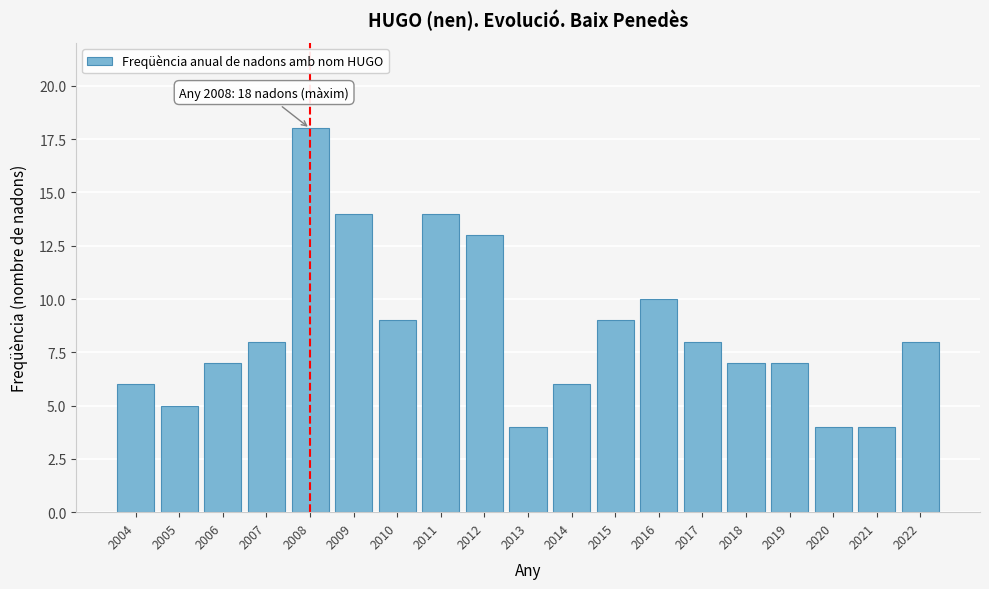

Reading left to right, extract all data points from this chart.

2004=6	2005=5	2006=7	2007=8	2008=18	2009=14	2010=9	2011=14	2012=13	2013=4	2014=6	2015=9	2016=10	2017=8	2018=7	2019=7	2020=4	2021=4	2022=8